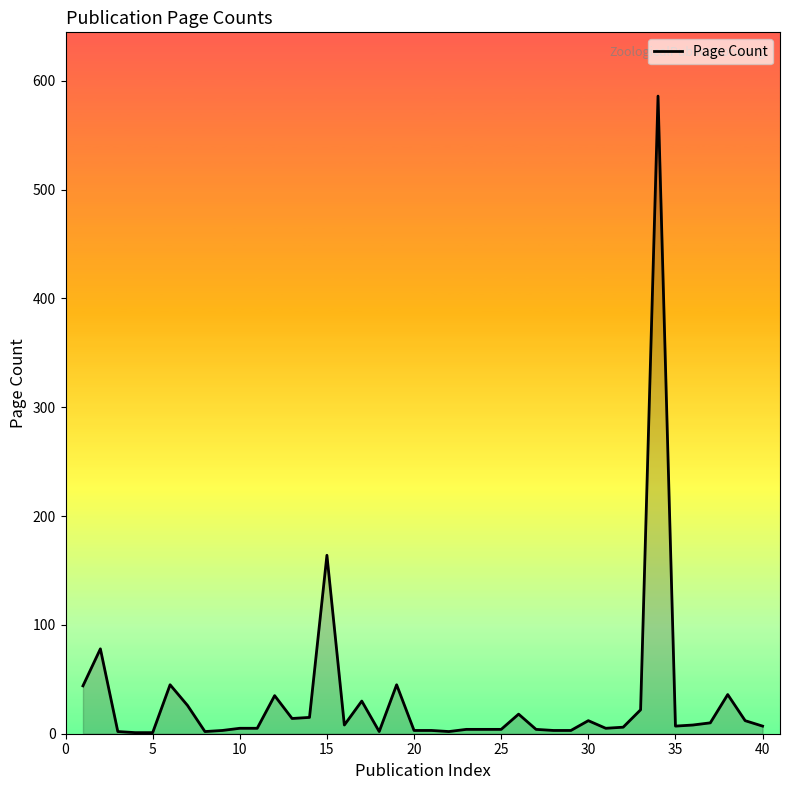

What is the difference between the maximum and minimum values?

585